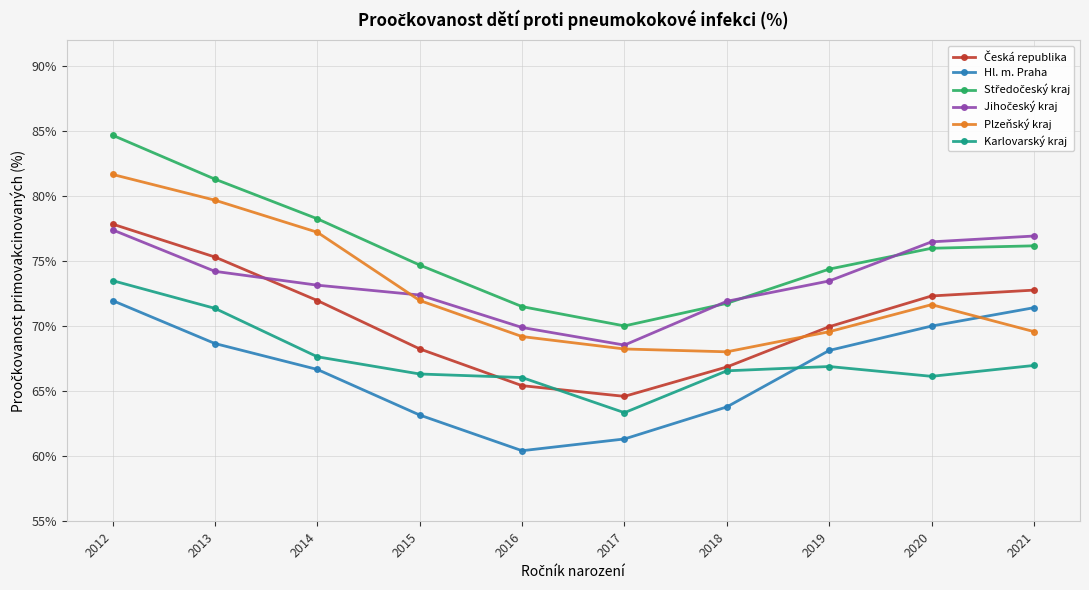

True or false: Karlovarský kraj has a value of 101.6 at 2014.

False